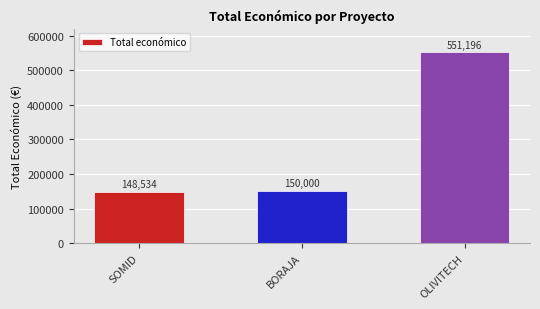

Where is the data nearest to the value 349865?

BORAJA